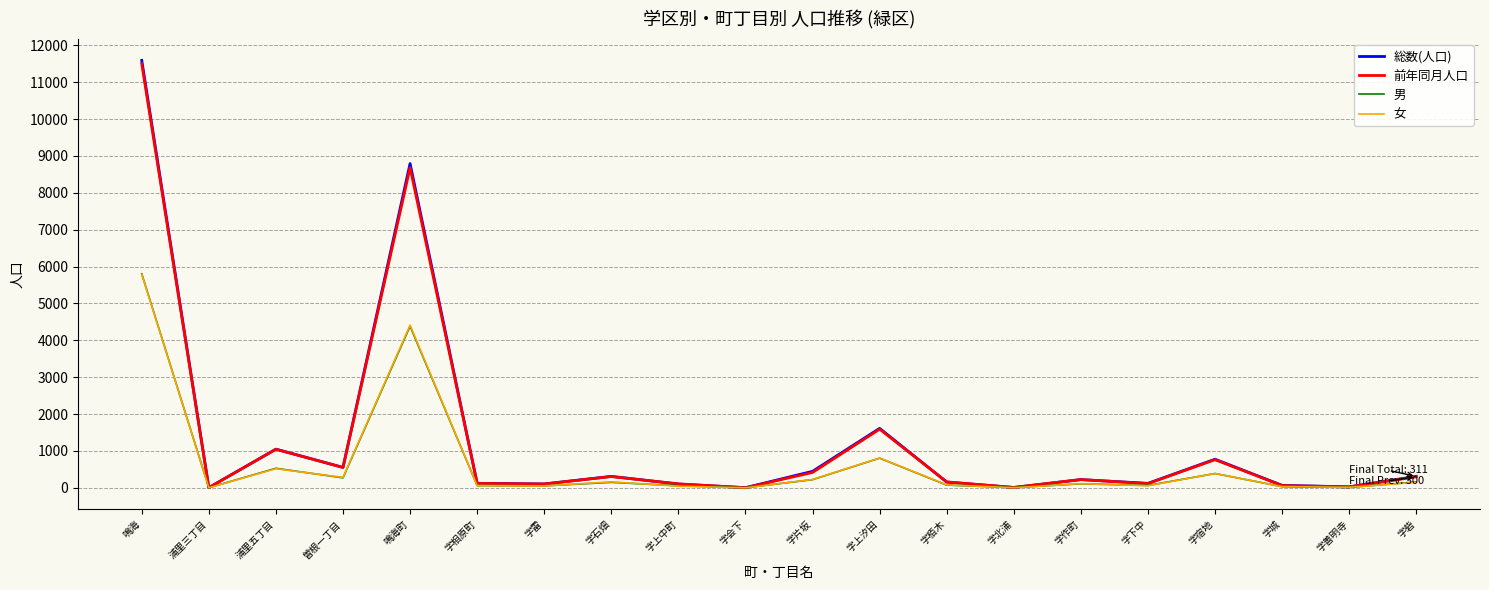

What is the total value across all series at 字城?

195